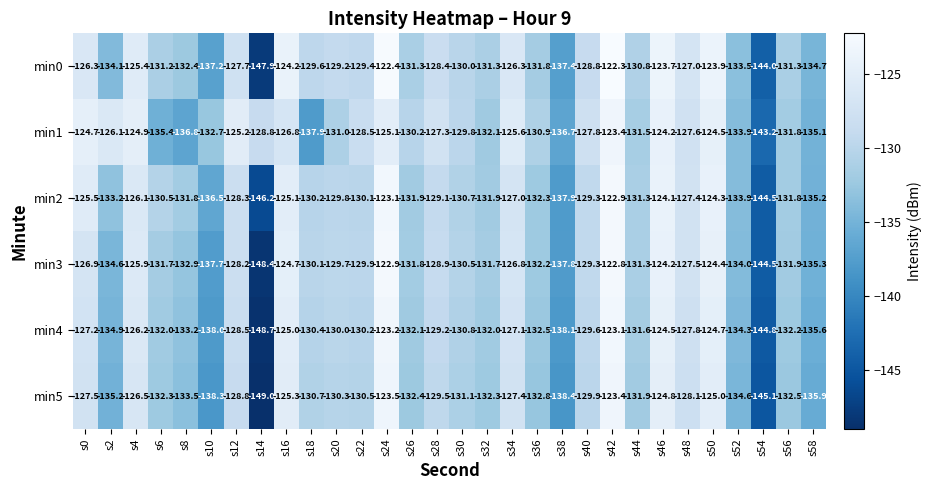

What value does the min0 series have at s46?

-123.7